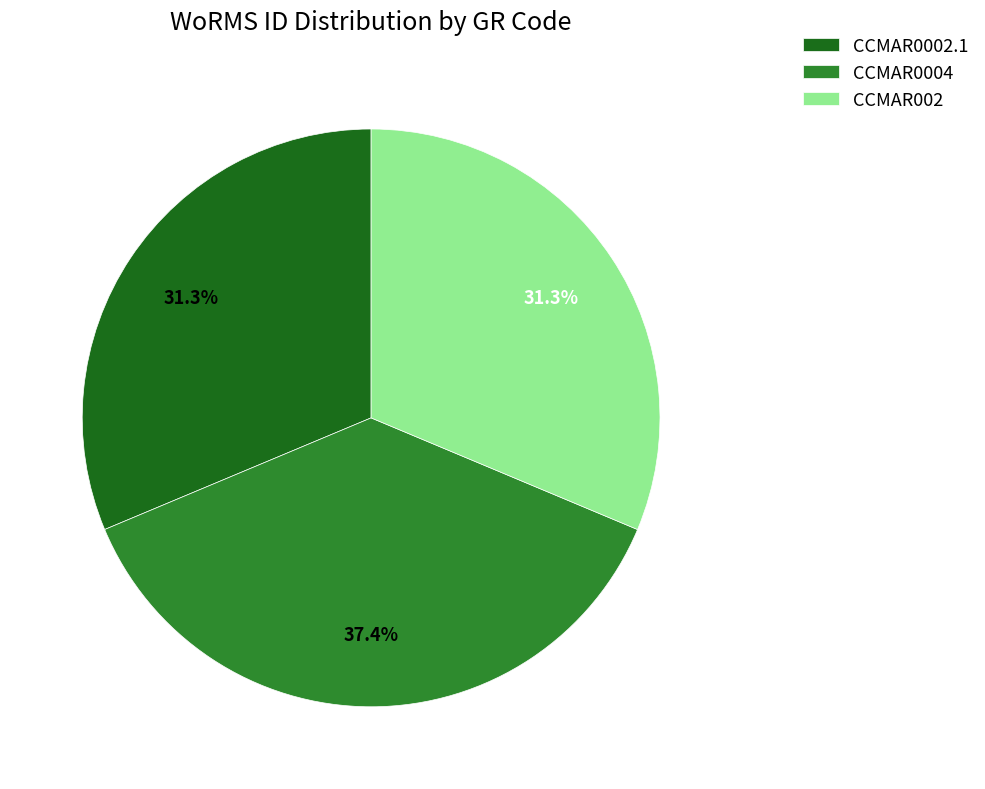

How many slices are in this pie chart?

3